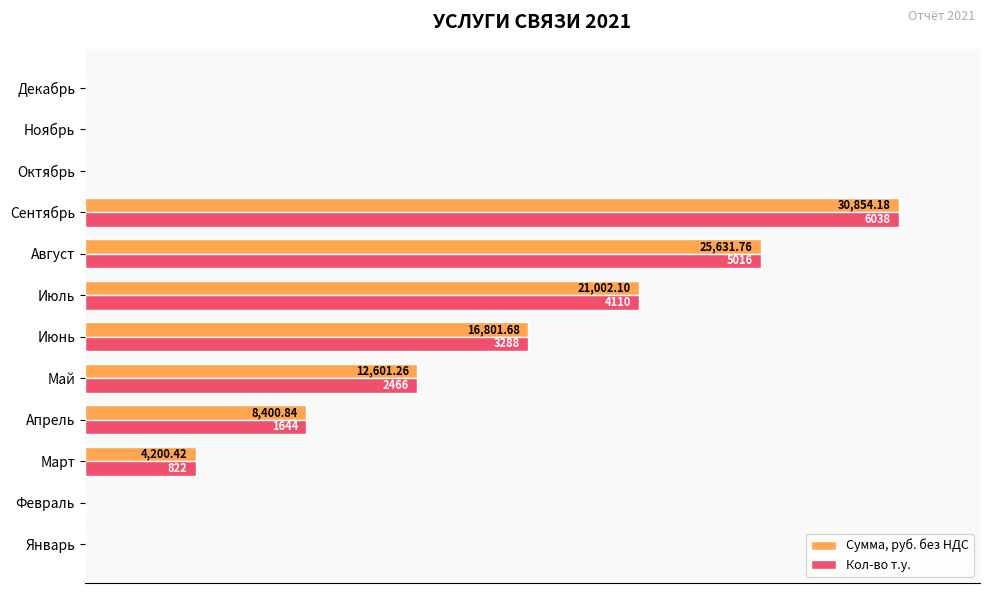

What are all the series names shown in the legend?

Сумма, руб. без НДС, Кол-во т.у.